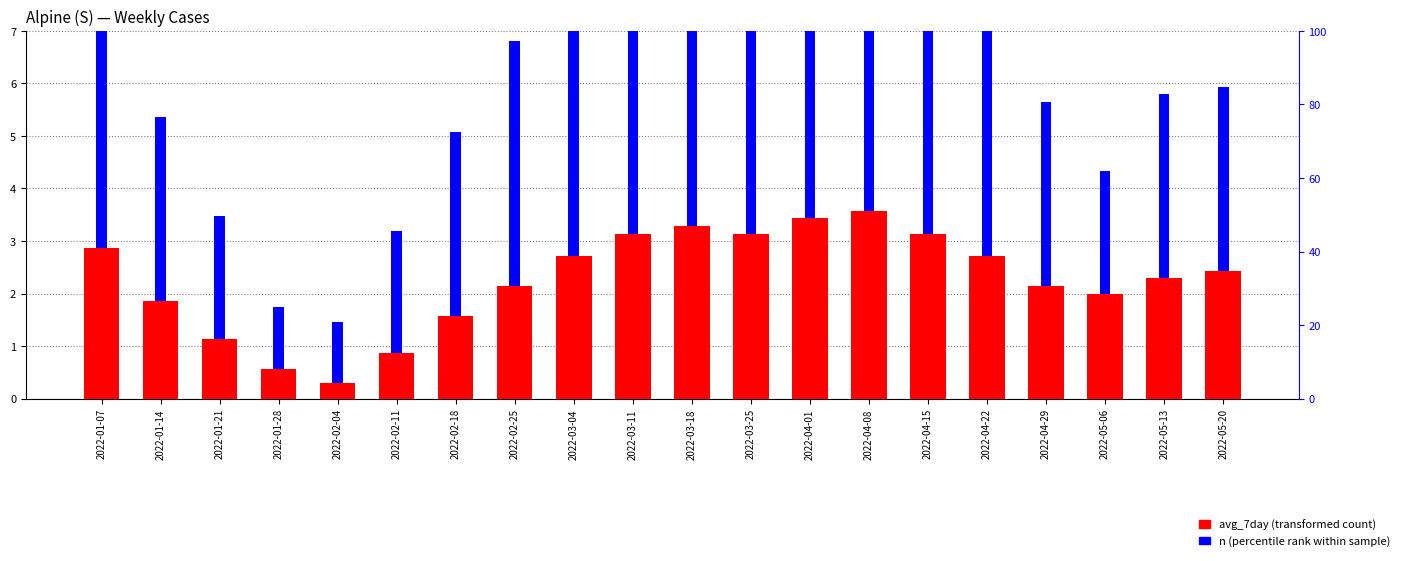

What is the minimum value shown in the chart?

0.3